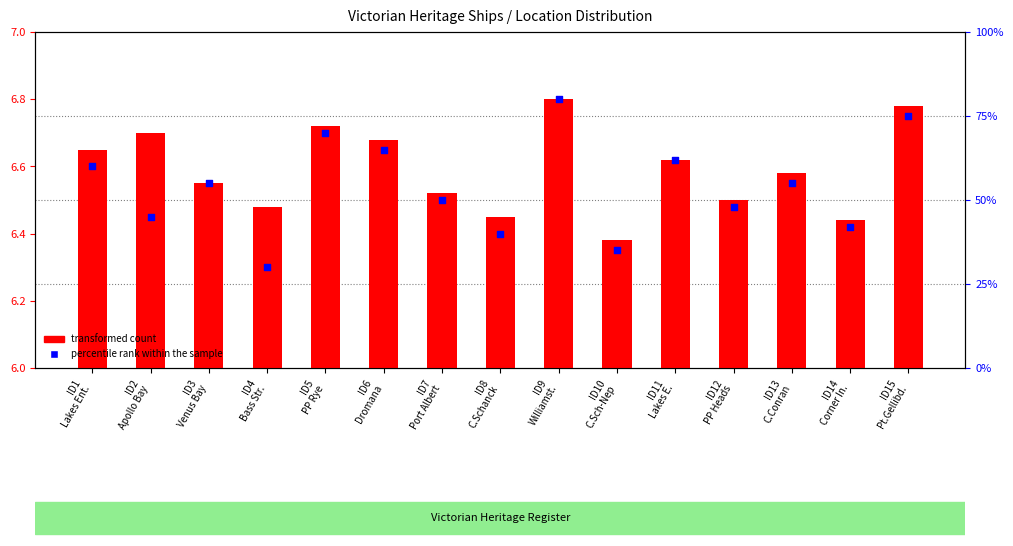

Which series contains the highest Y value?

percentile rank within the sample